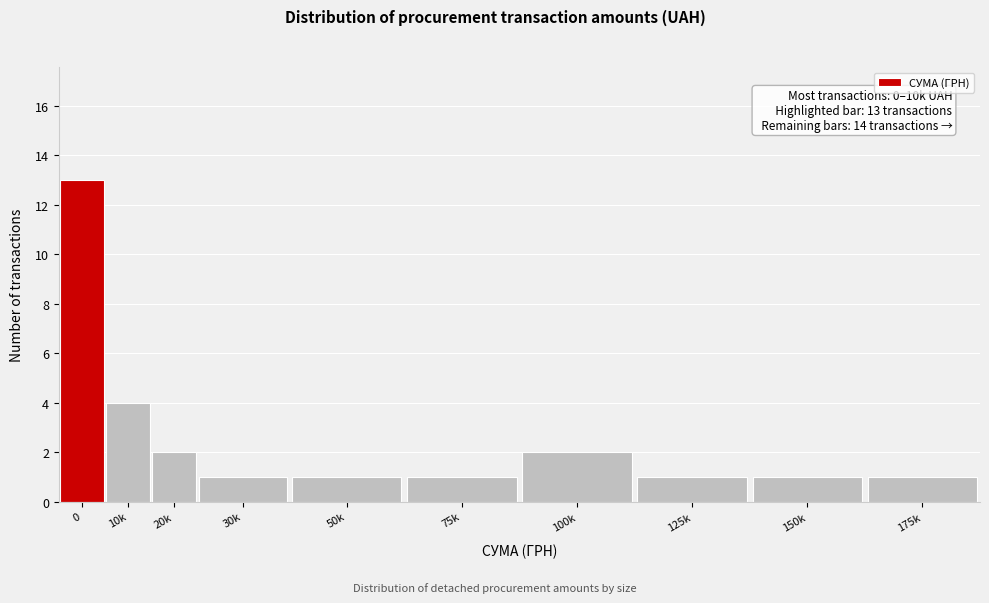

Reading left to right, extract all data points from this chart.

13	4	2	1	1	1	2	1	1	1